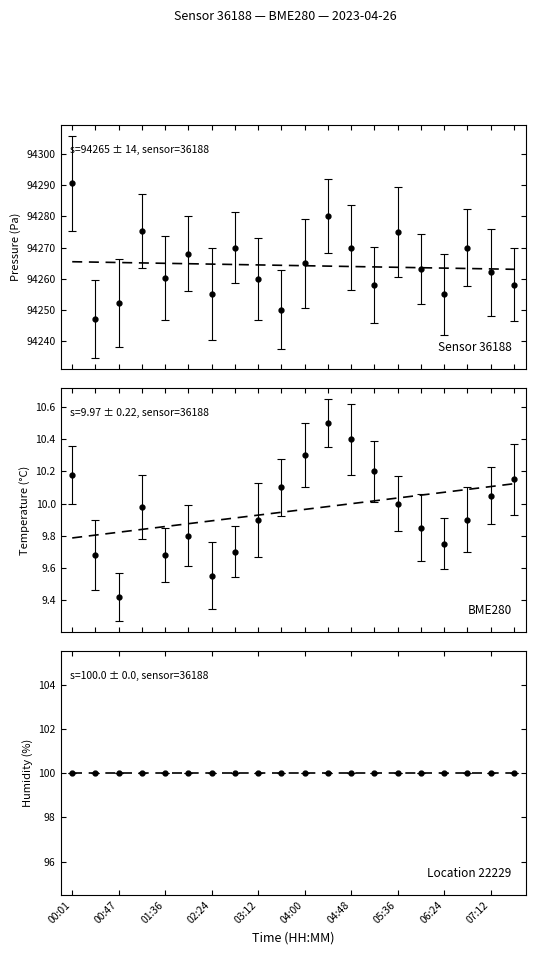

True or false: pressure and temperature cross at least once.

False